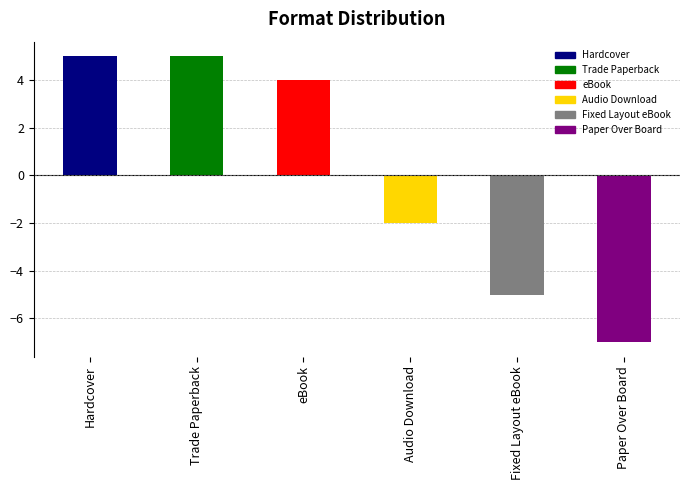

Which label corresponds to the smallest value in the chart?

Paper Over Board